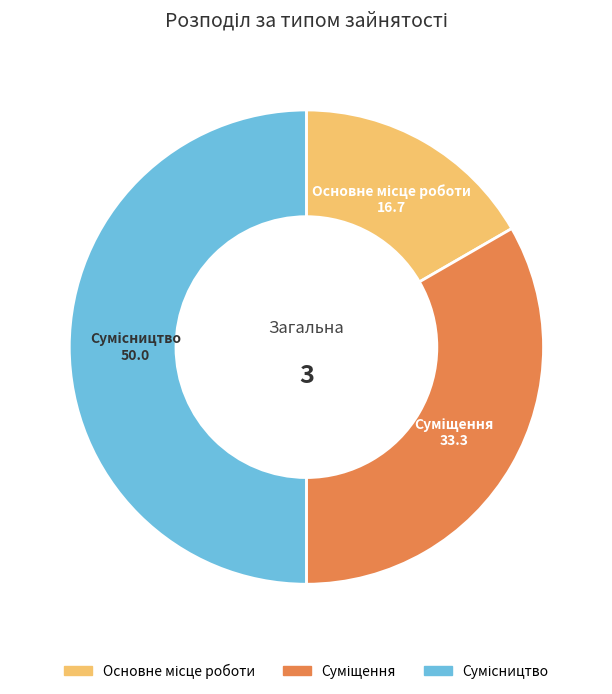

To the nearest percent, what is the difference between the largest and smallest slice percentages?

33%